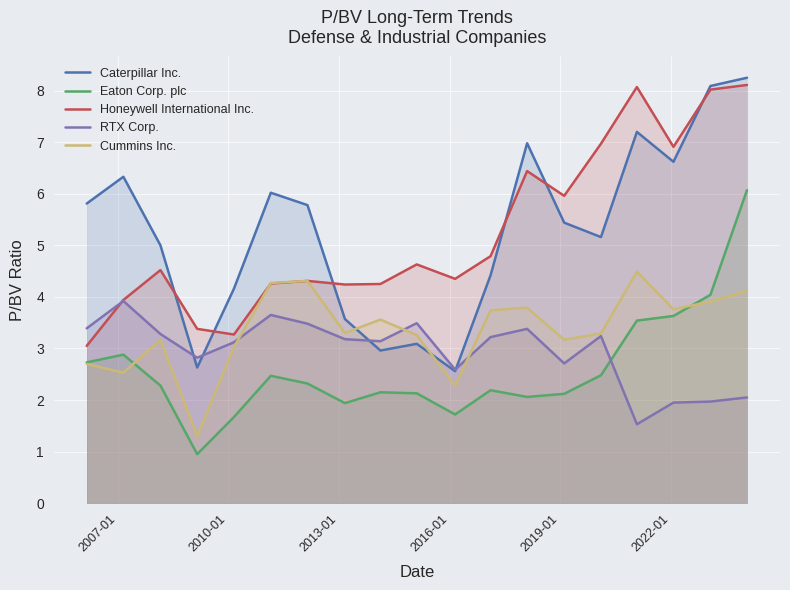

What is the minimum value for Honeywell International Inc.?

3.0